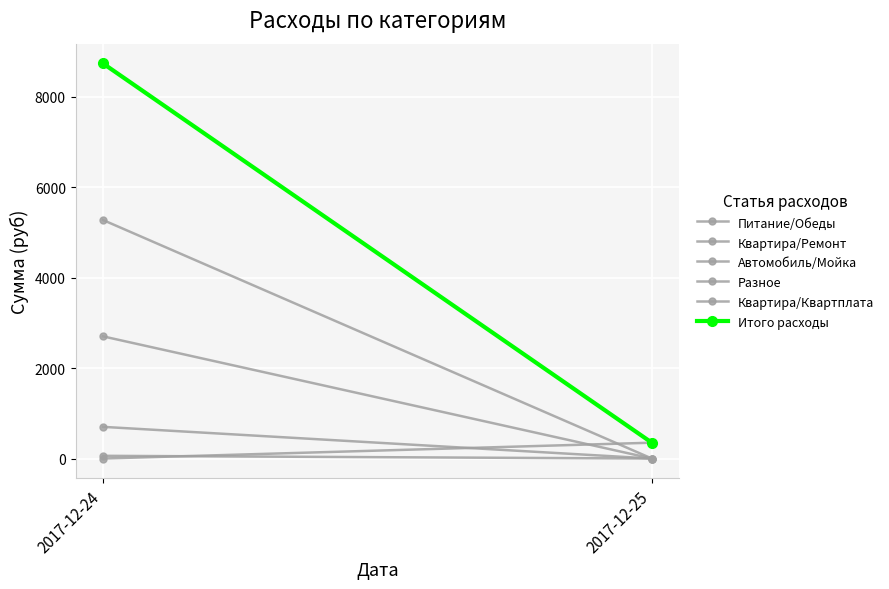

Reading left to right, extract all data points from this chart.

Питание/Обеды: 2017-12-24=0	2017-12-25=350
Квартира/Ремонт: 2017-12-24=2700	2017-12-25=0
Автомобиль/Мойка: 2017-12-24=700	2017-12-25=0
Разное: 2017-12-24=60	2017-12-25=0
Квартира/Квартплата: 2017-12-24=5271	2017-12-25=0
Итого расходы: 2017-12-24=8731	2017-12-25=350